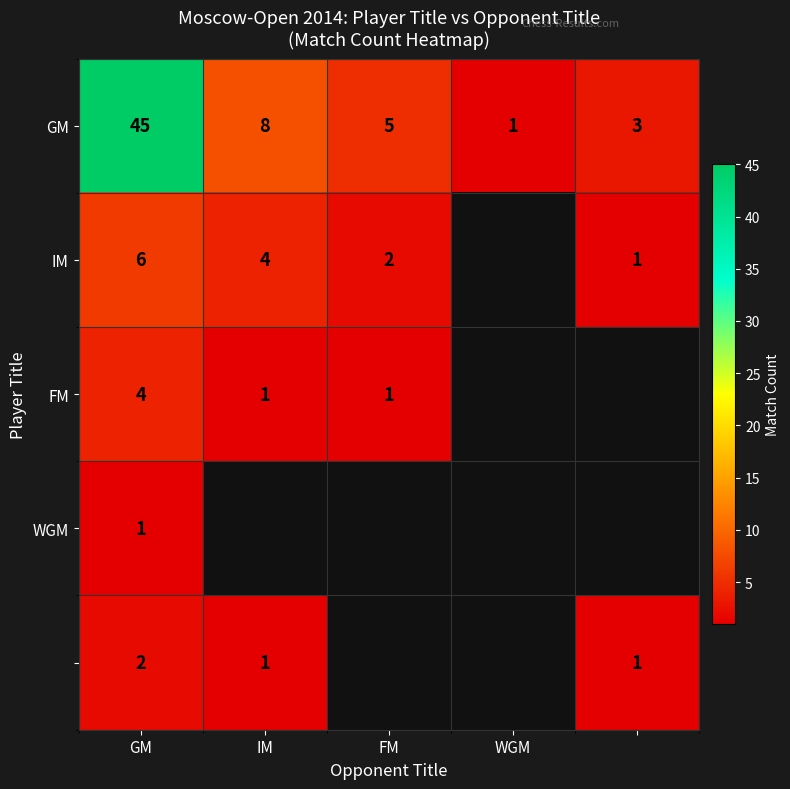

True or false: GM has a value of 76.2 at GM.

False